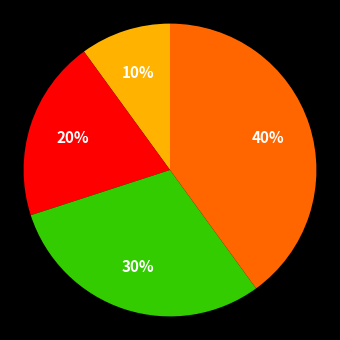

Does any single category account for the majority?

No